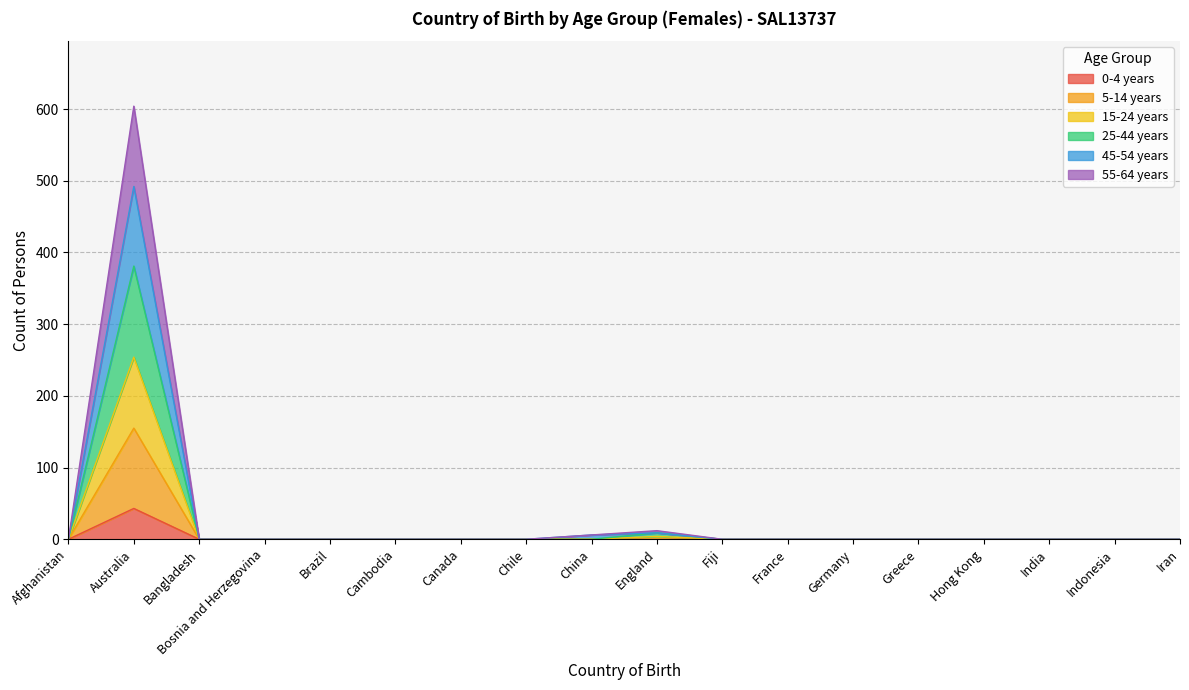

How many lines are shown in the chart?

6